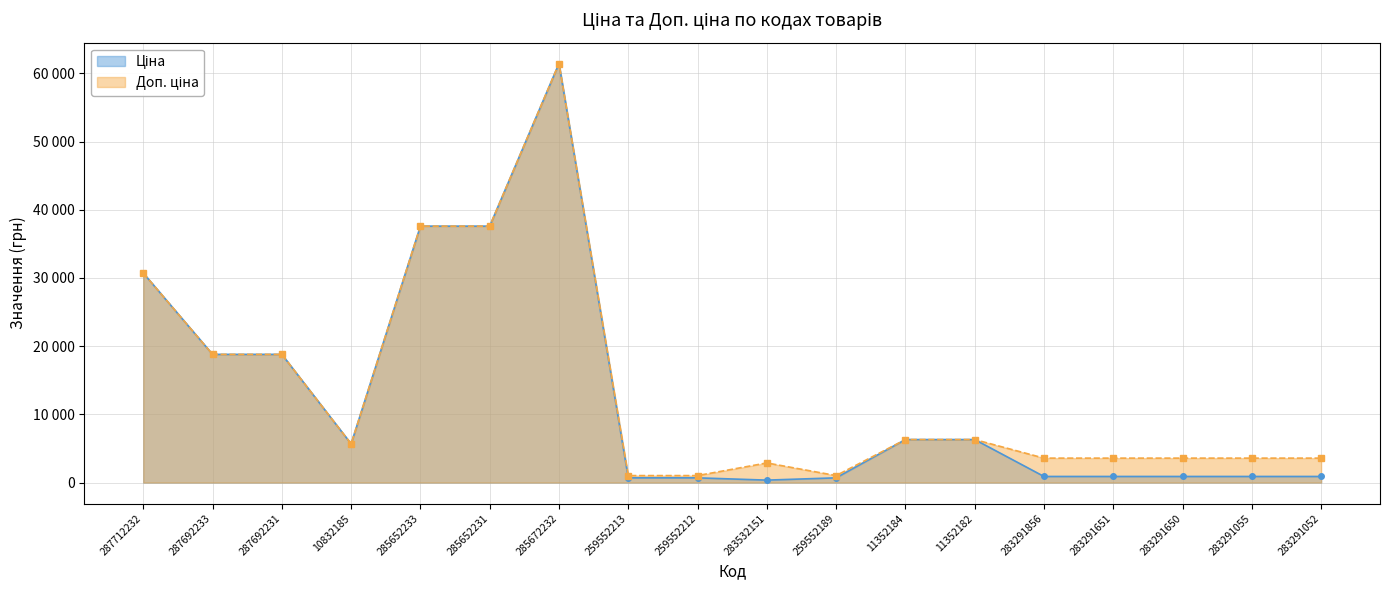

What is the average value of the Ціна series?

12785.8